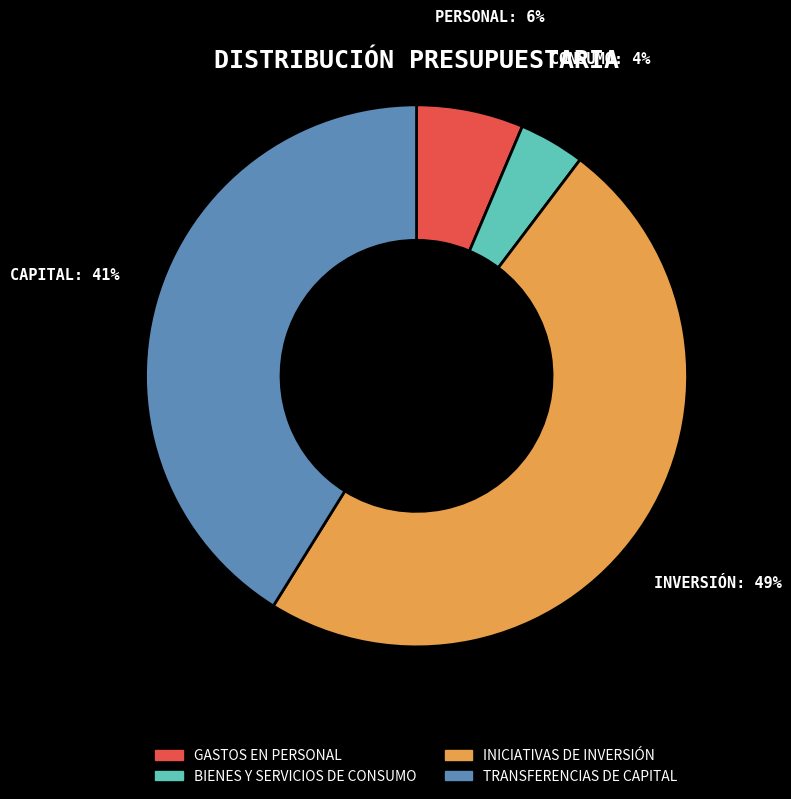

To the nearest percent, what portion does TRANSFERENCIAS DE CAPITAL represent?

41%